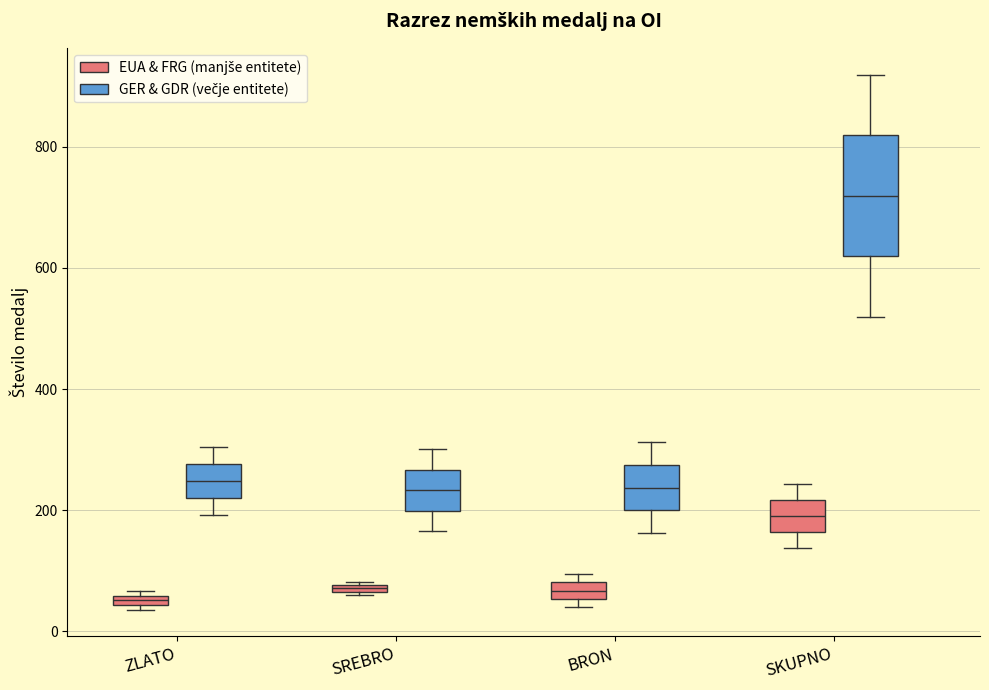

Which box is the tallest, from its lower edge to its upper edge?

SKUPNO (GER & GDR (večje entitete))